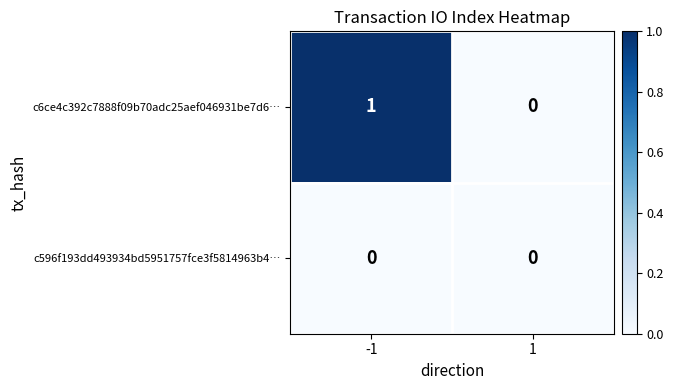

Which series has the widest spread of values?

c6ce4c392c7888f09b70adc25aef046931be7d6…